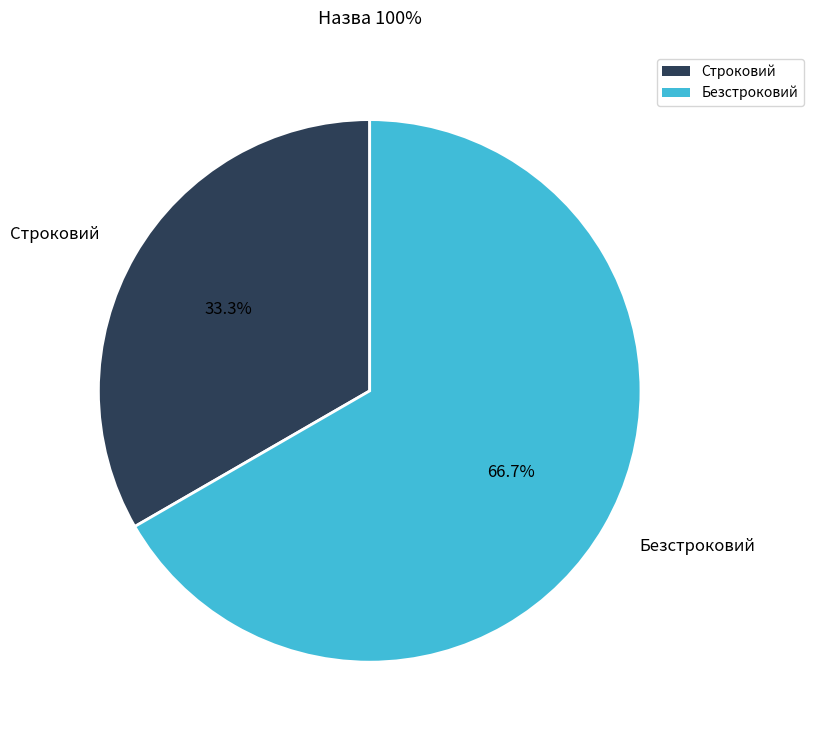

How many slices are in this pie chart?

2